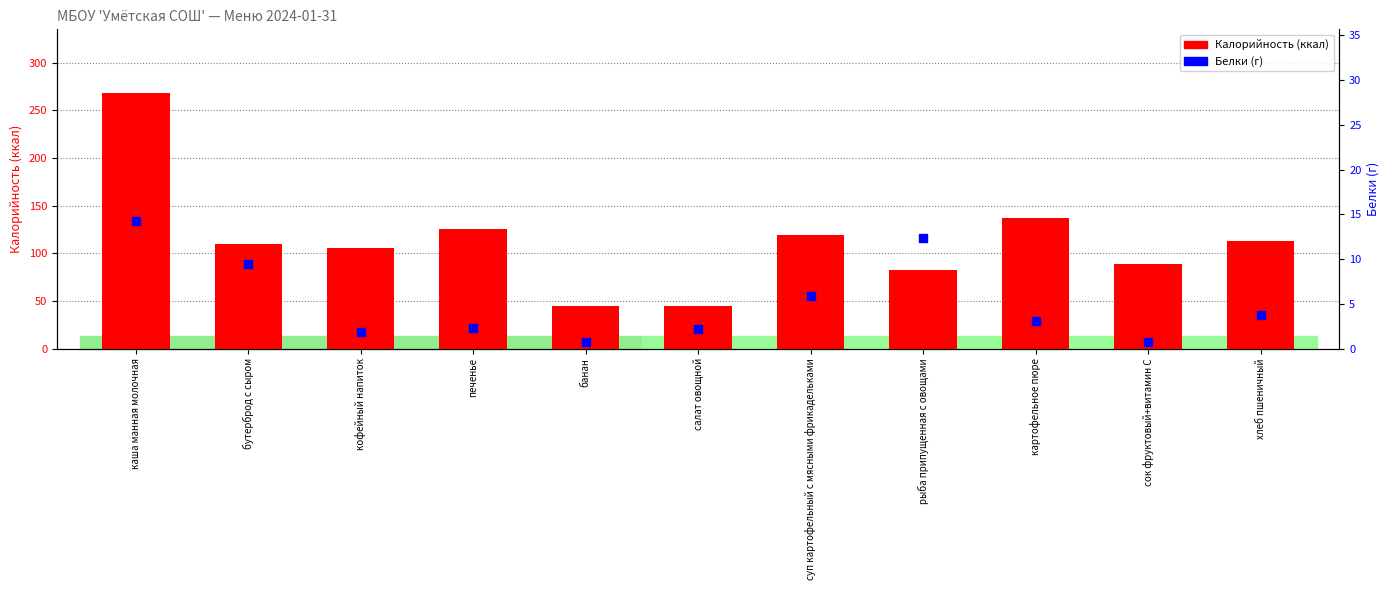

At which category is the sum across all series the highest?

каша манная молочная